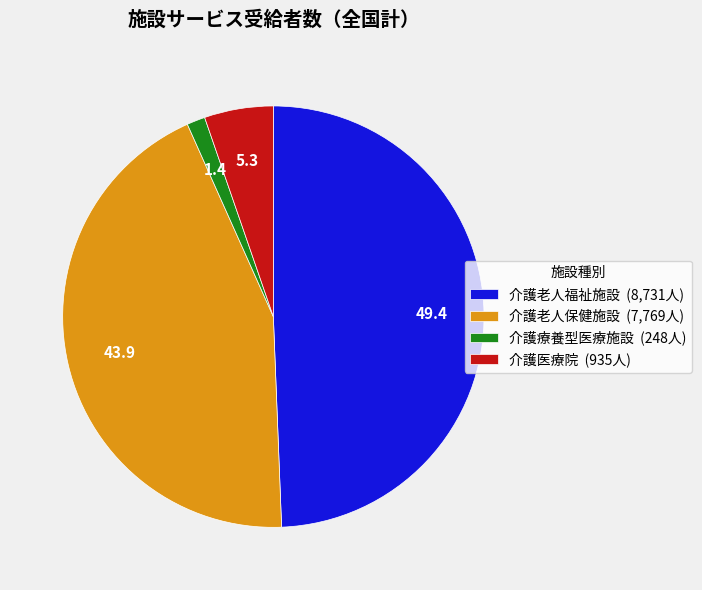

The 介護老人保健施設 slice represents 44% of the pie. True or false?

True